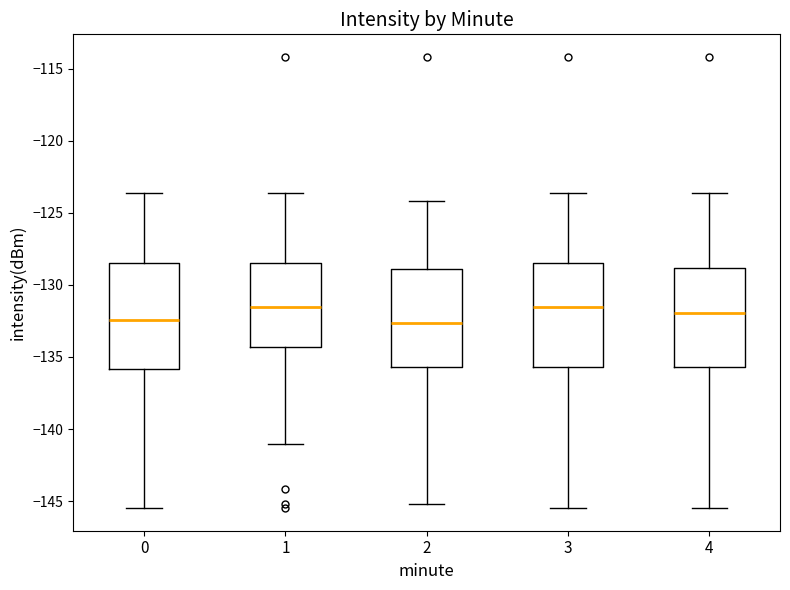

Where does the median line of the box at x = 3 sit on the y-axis? The values are not printed on the chart, so give them approximately, as read against the axis.

-131.5